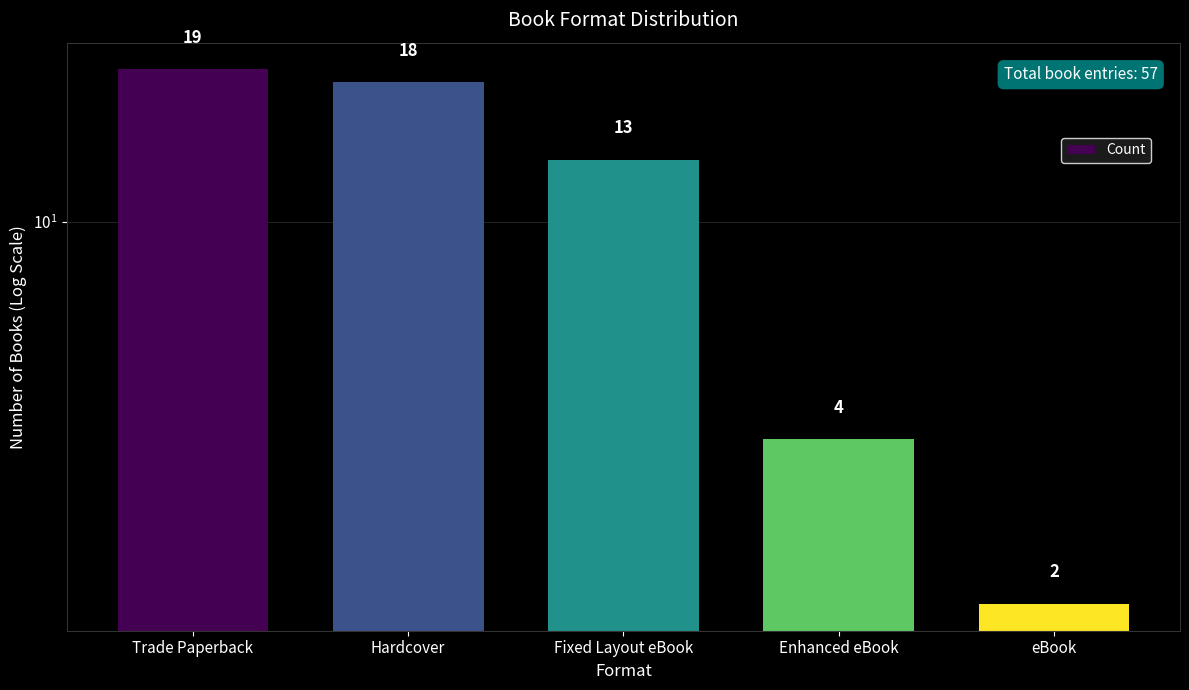

What is the difference between the maximum and minimum values?

17